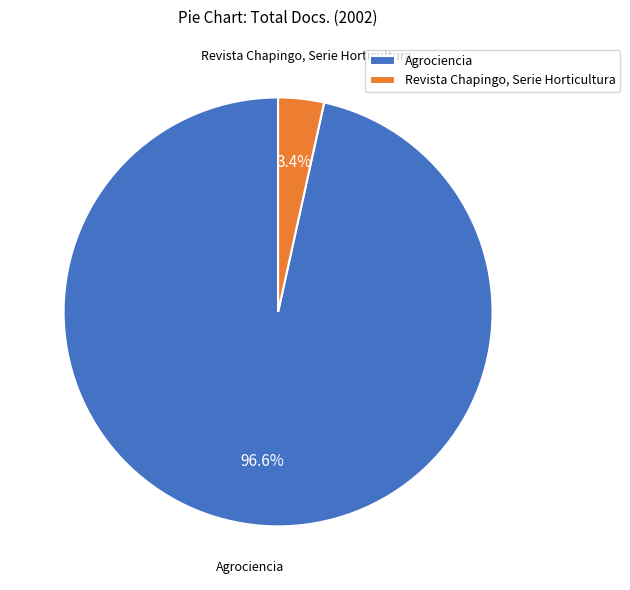

How many slices are in this pie chart?

2